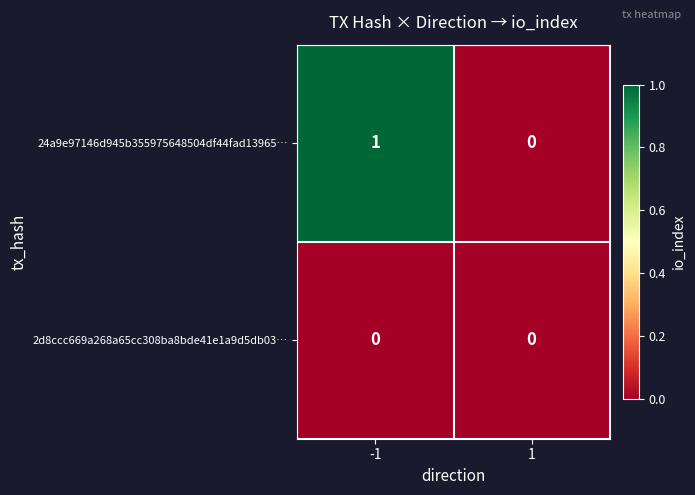

Which series has the largest total across all categories?

24a9e97146d945b355975648504df44fad13965…